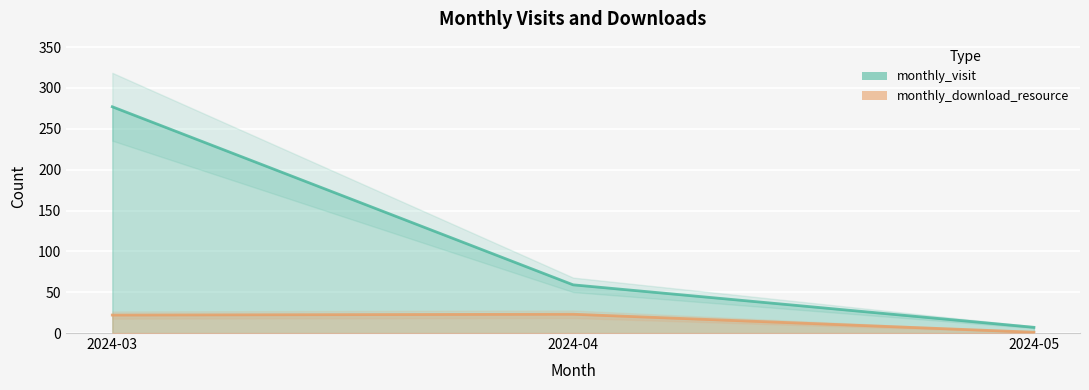

List the series in order of their overall mean, highest first.

monthly_visit, monthly_download_resource